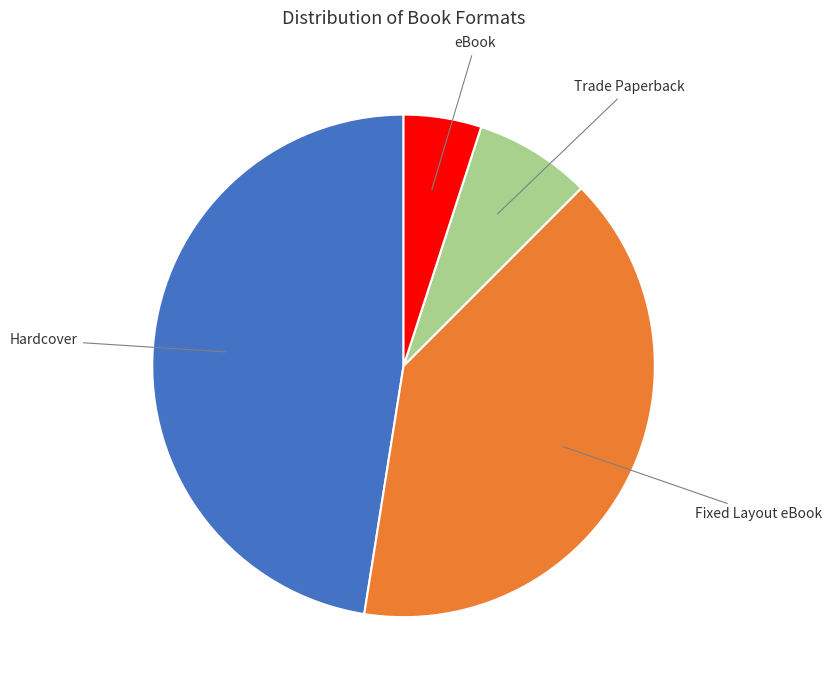

Count the number of slices in the pie.

4